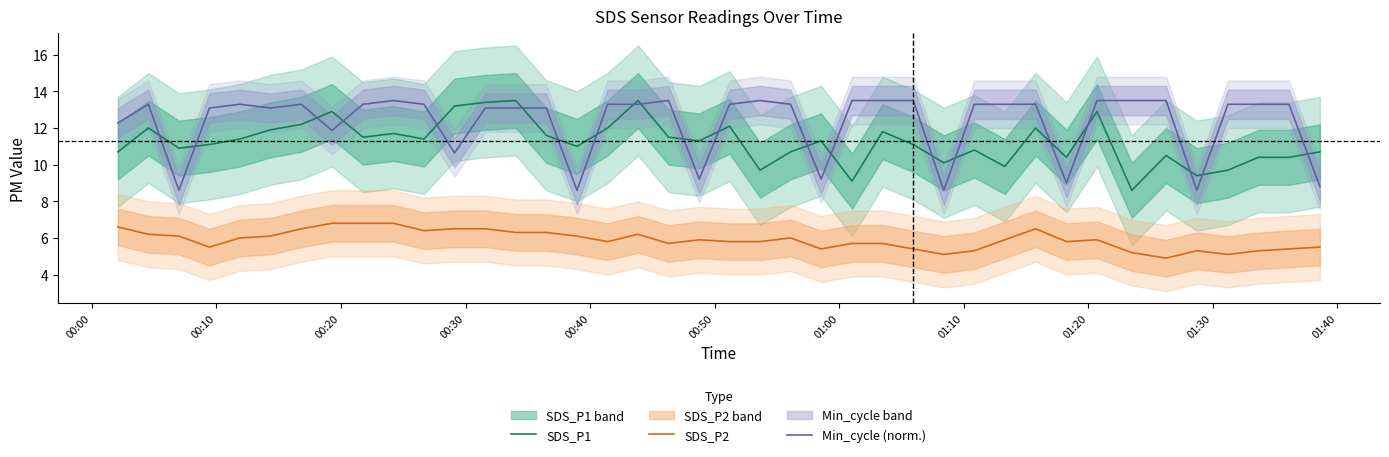

Reading right to left, what are all the values shown in this chart?

SDS_P1: 10.7	10.4	10.4	9.7	9.4	10.5	8.6	12.9	10.4	12.0	9.9	10.8	10.1	11.1	11.8	9.1	11.3	10.7	9.7	12.1	11.3	11.5	13.5	12.0	11.0	11.6	13.5	13.4	13.2	11.4	11.7	11.5	12.9	12.2	11.9	11.4	11.1	10.9	12.0	10.7
SDS_P2: 5.5	5.4	5.3	5.1	5.3	4.9	5.2	5.9	5.8	6.5	5.9	5.3	5.1	5.4	5.7	5.7	5.4	6.0	5.8	5.8	5.9	5.7	6.2	5.8	6.1	6.3	6.3	6.5	6.5	6.4	6.8	6.8	6.8	6.5	6.1	6.0	5.5	6.1	6.2	6.6
Min_cycle (norm.): 8.8	13.3	13.3	13.3	8.6	13.5	13.5	13.5	9.0	13.3	13.3	13.3	8.6	13.5	13.5	13.5	9.2	13.3	13.5	13.3	9.2	13.5	13.3	13.3	8.6	13.1	13.1	13.1	10.6	13.3	13.5	13.3	11.9	13.3	13.1	13.3	13.1	8.6	13.3	12.3